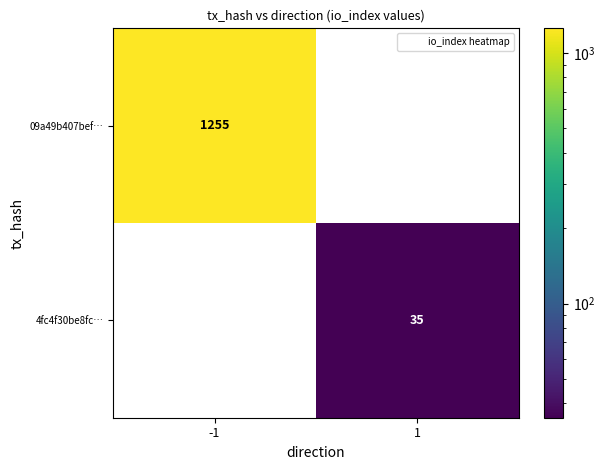

True or false: 09a49b407bef… has a value of 679 at 1.

False